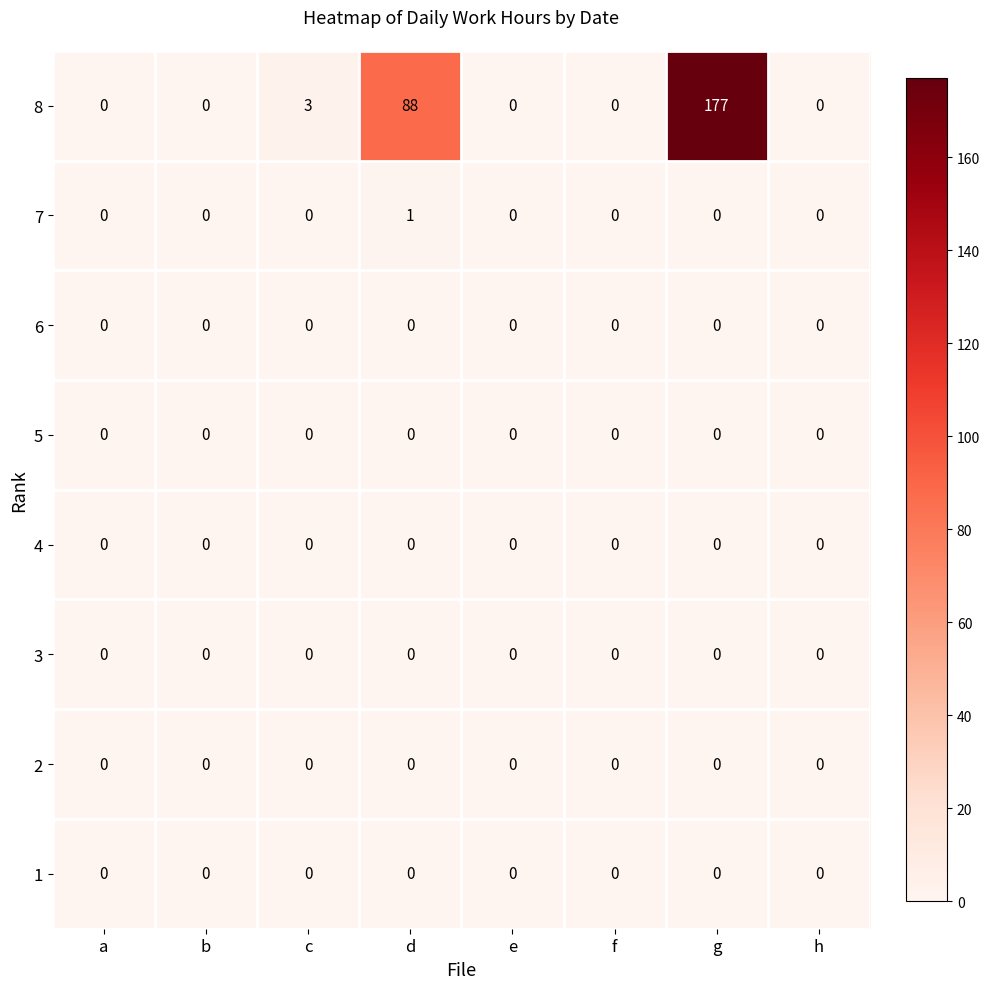

Which series has the widest spread of values?

8